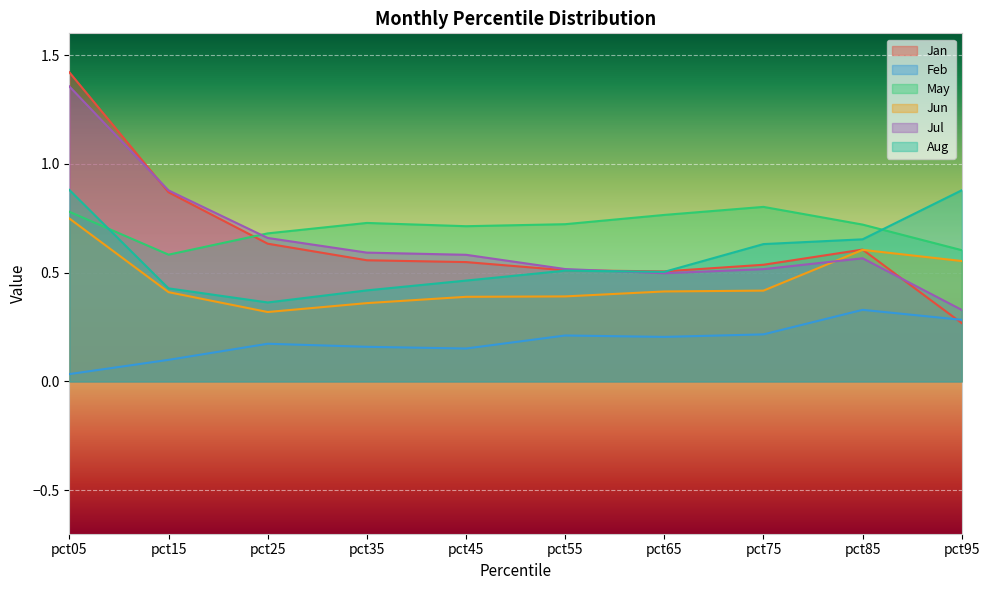

Between pct55 and pct65, which is larger?

pct55